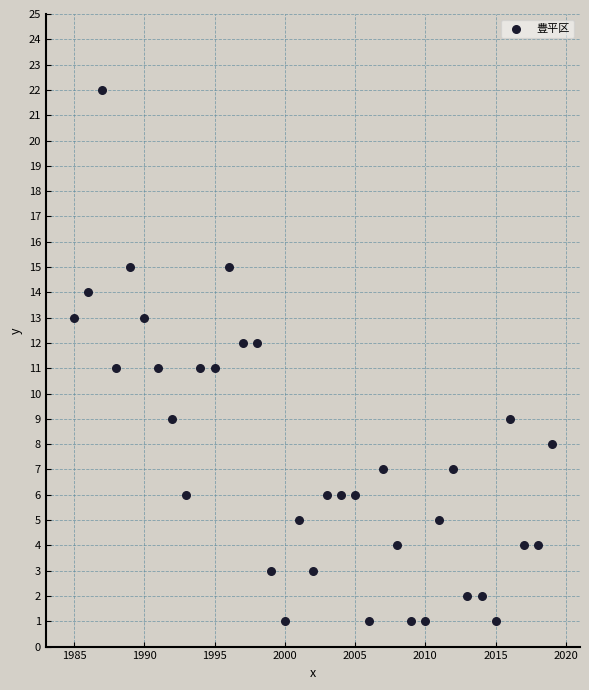

What is the range of Y values (max minus min)?

21